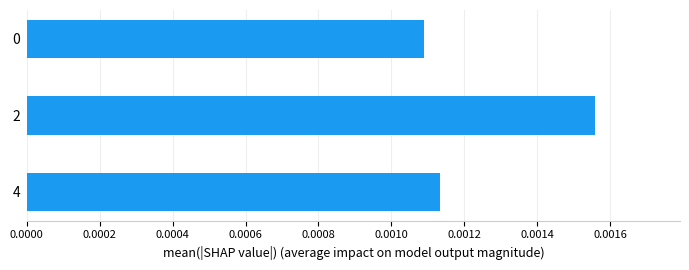

How many values are between 0 and 1?

3